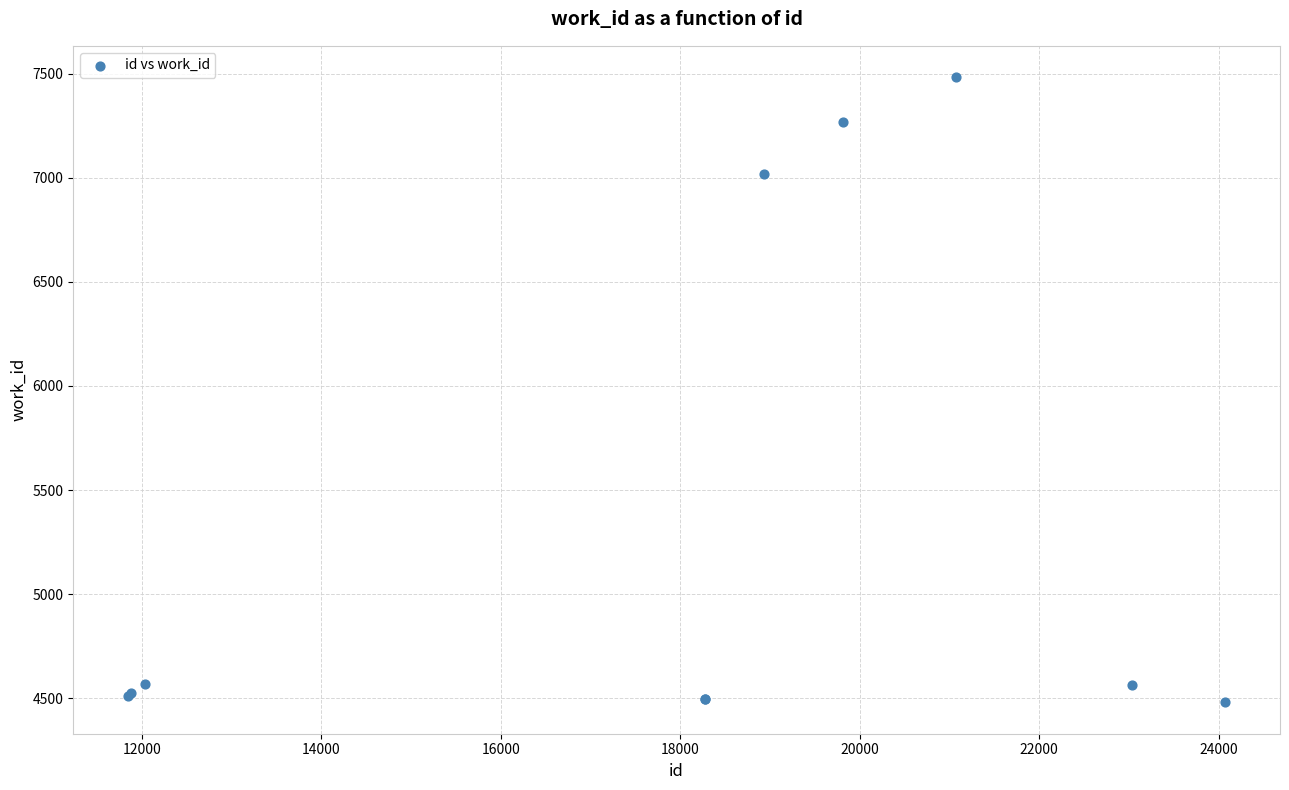

What Y value in the scatter plot is closest to 5981?

7019